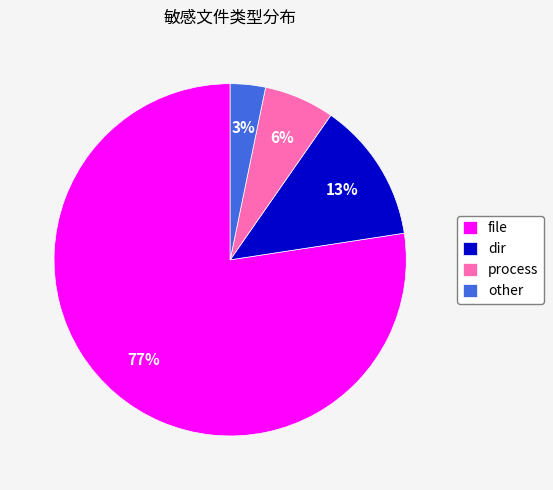

To the nearest percent, what is the average slice percentage?

25%